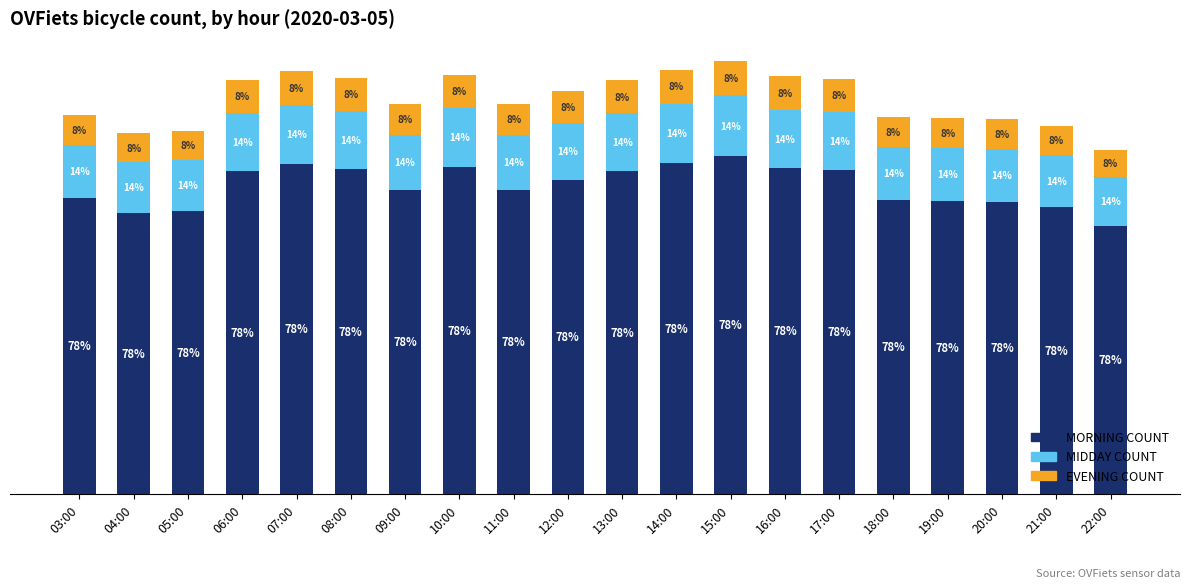

Rank the categories by EVENING COUNT value from lowest to highest.

22:00, 04:00, 05:00, 21:00, 20:00, 19:00, 18:00, 03:00, 09:00, 11:00, 12:00, 13:00, 06:00, 17:00, 08:00, 16:00, 10:00, 07:00, 14:00, 15:00